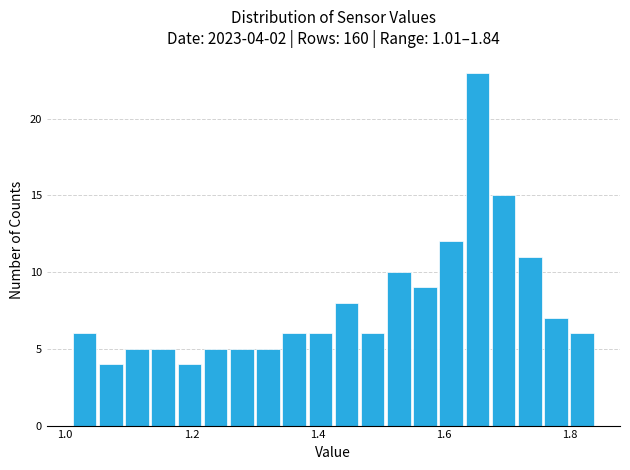

Read against the x-axis, roughly where is the centre of the tallest bar?

1.66